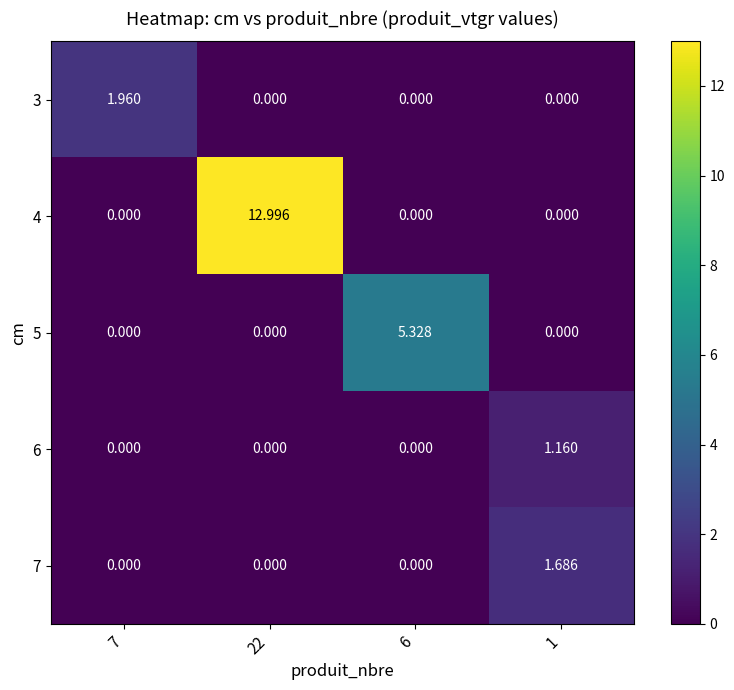

Is the value of 3 at 7 greater than the value of 7 at 6?

Yes